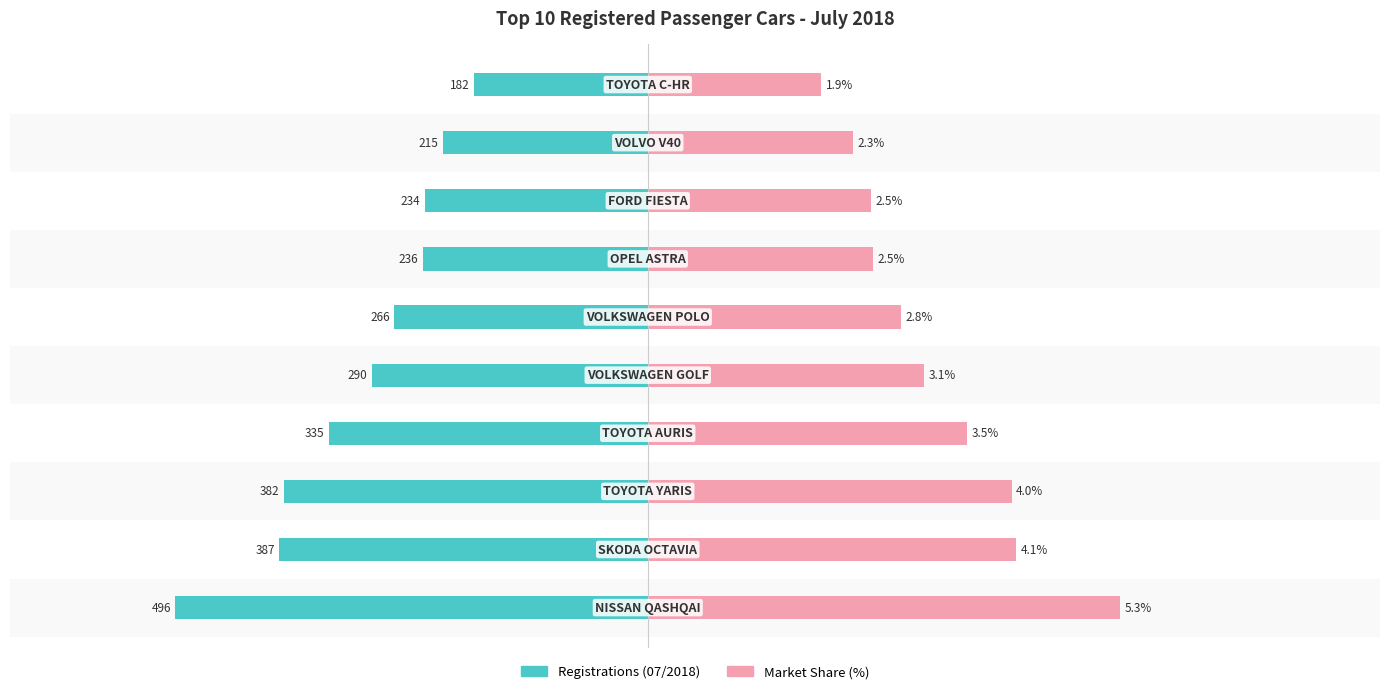

Which series has the widest spread of values?

Registrations